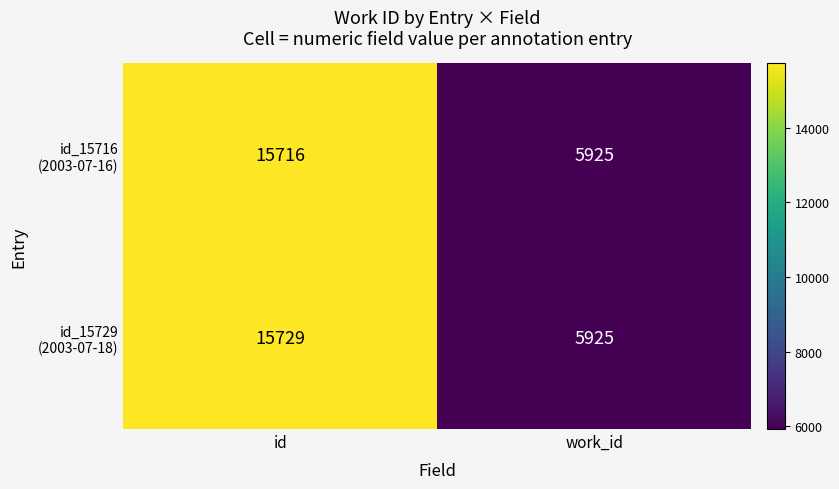

At which category is the sum across all series the highest?

id